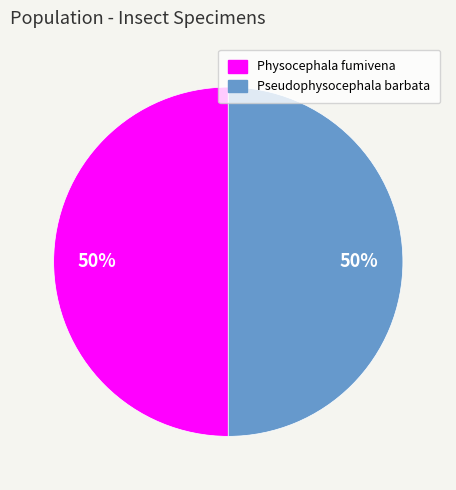

How many segments does this pie chart have?

2